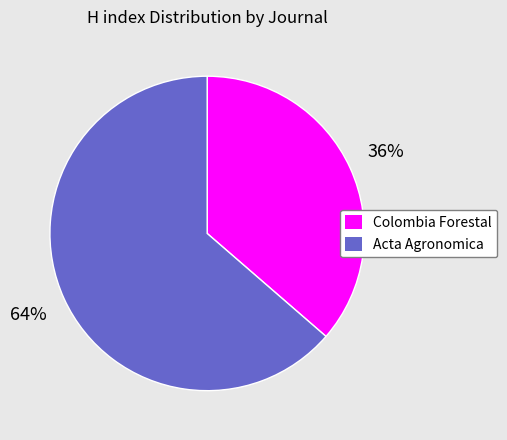

Which slice is the largest?

Acta Agronomica